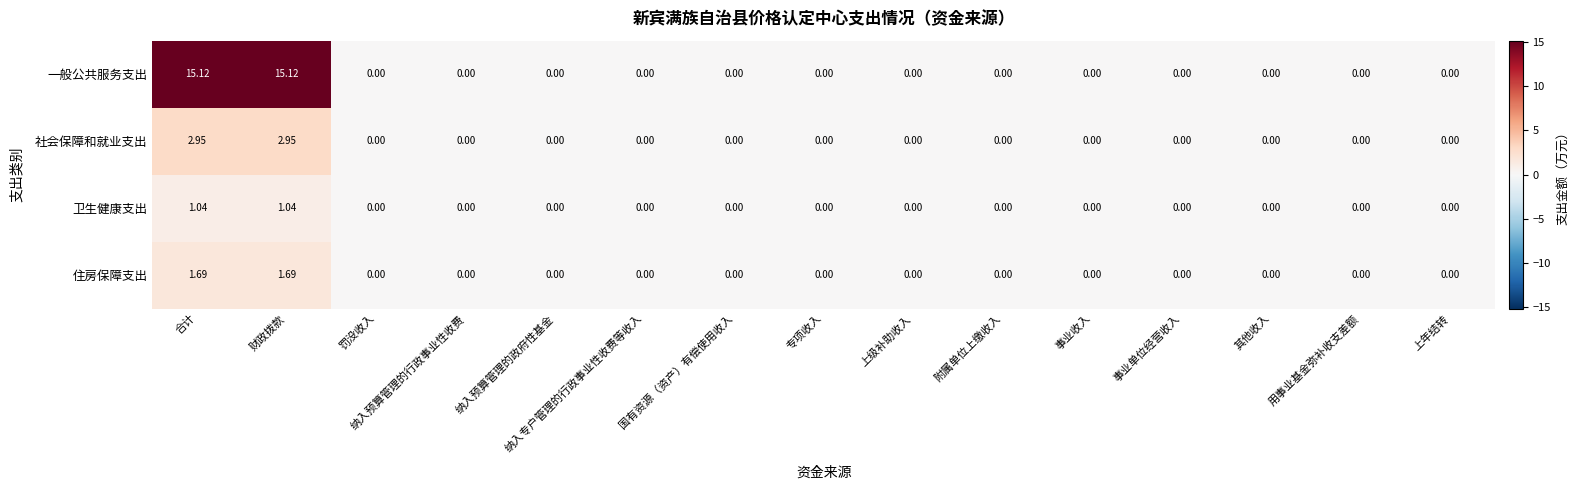

At 合计, list the series in order from smallest to largest.

卫生健康支出, 住房保障支出, 社会保障和就业支出, 一般公共服务支出